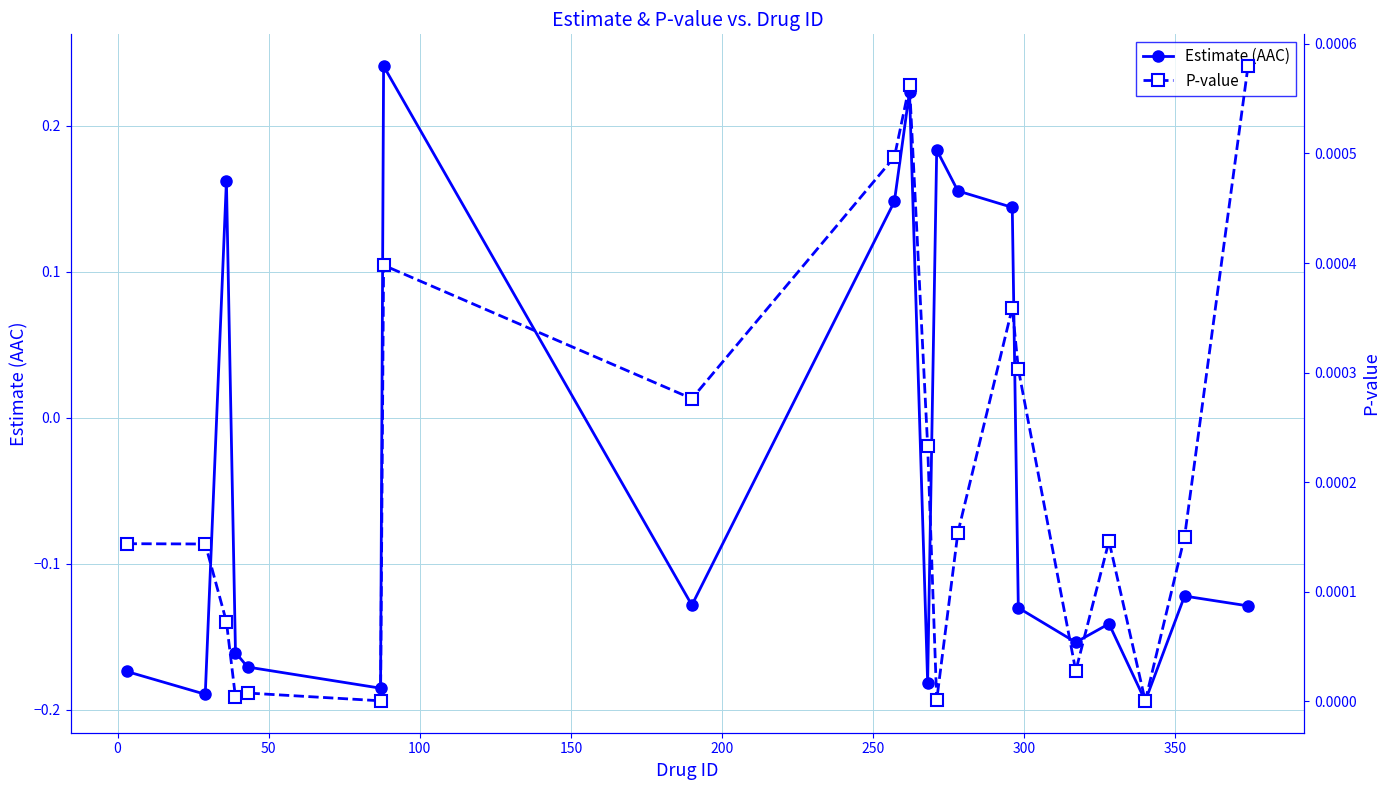

Rank the series by their average value, from highest to lowest.

P-value, Estimate (AAC)